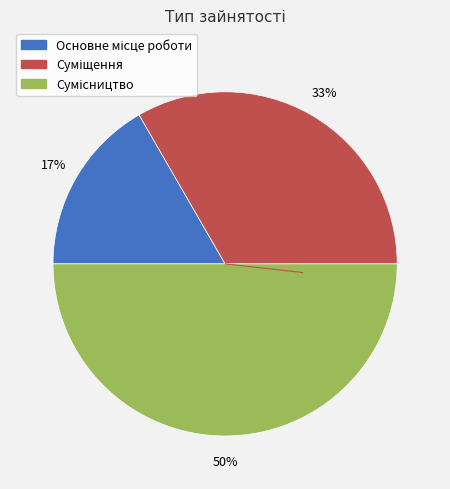

To the nearest percent, what is the difference between the largest and smallest slice percentages?

33%